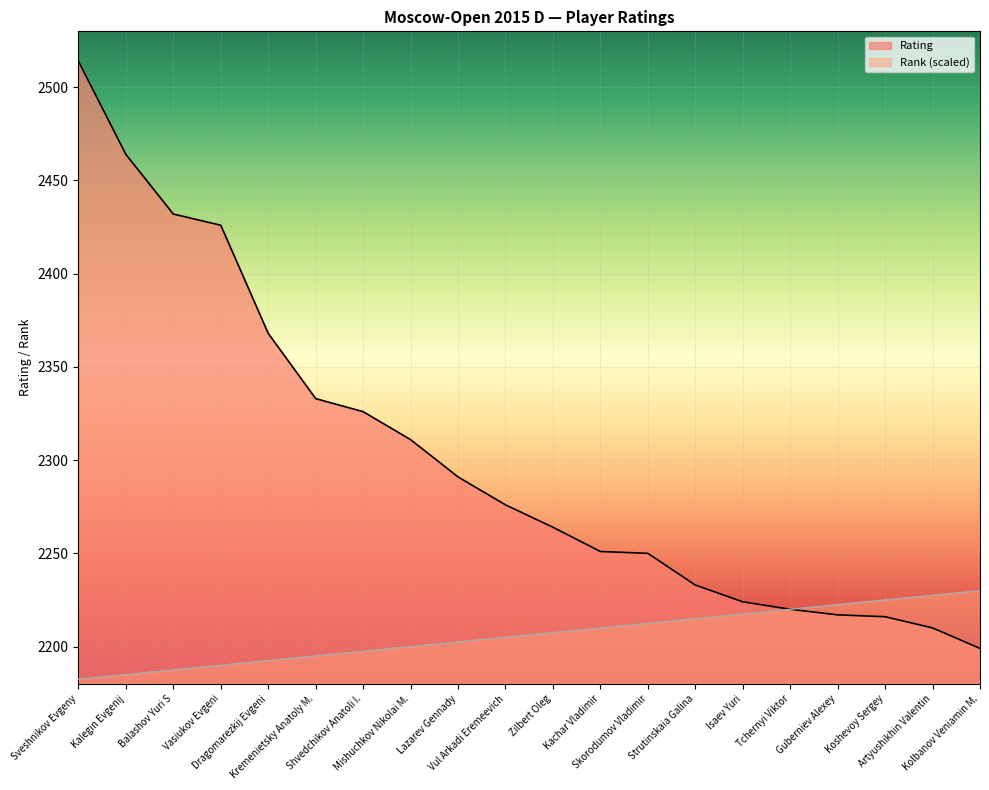

Which series has the largest total across all categories?

Rating